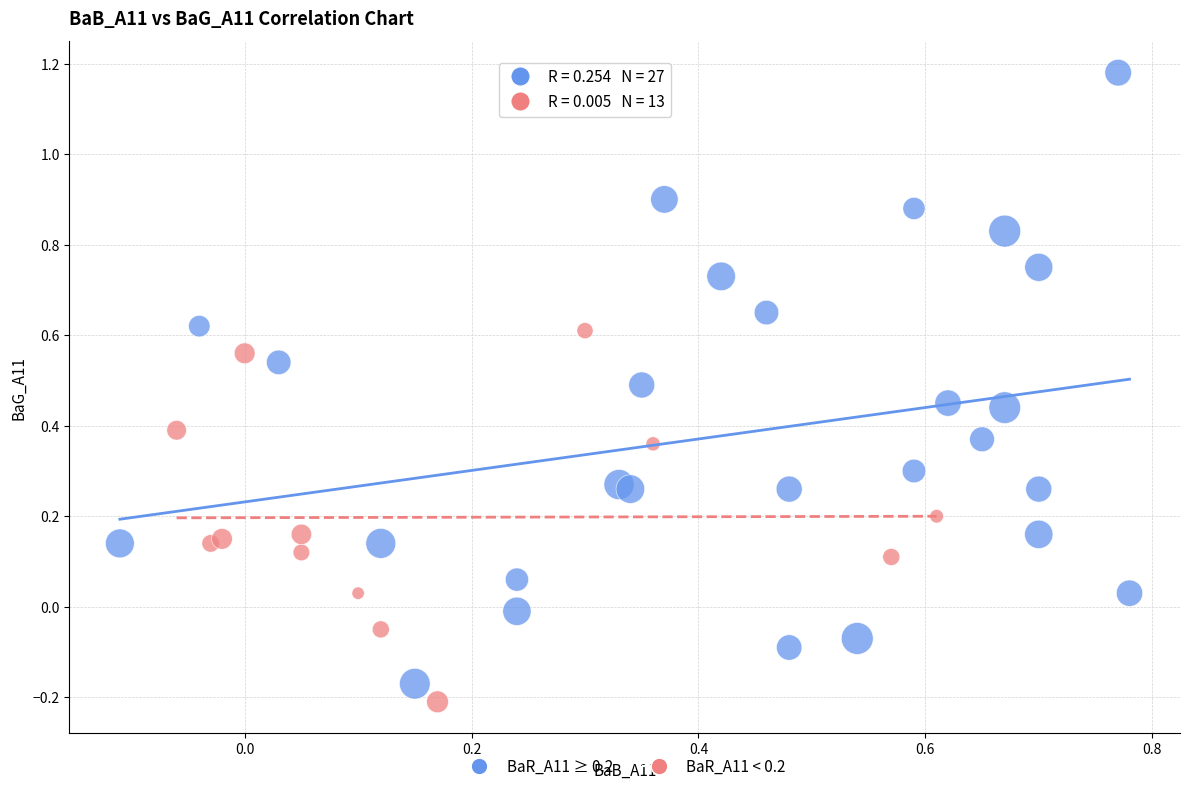

Which series reaches the maximum Y coordinate?

BaR_A11 ≥ 0.2